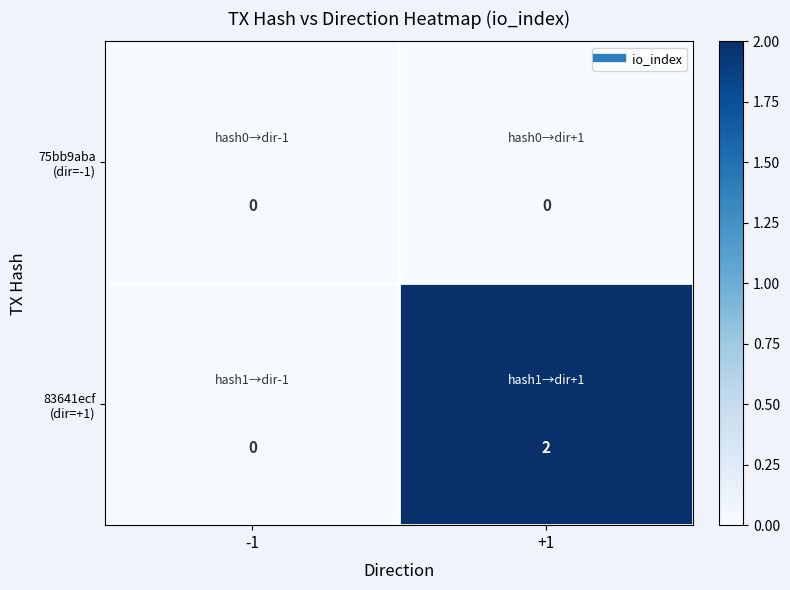

Count the number of categories in the chart.

2